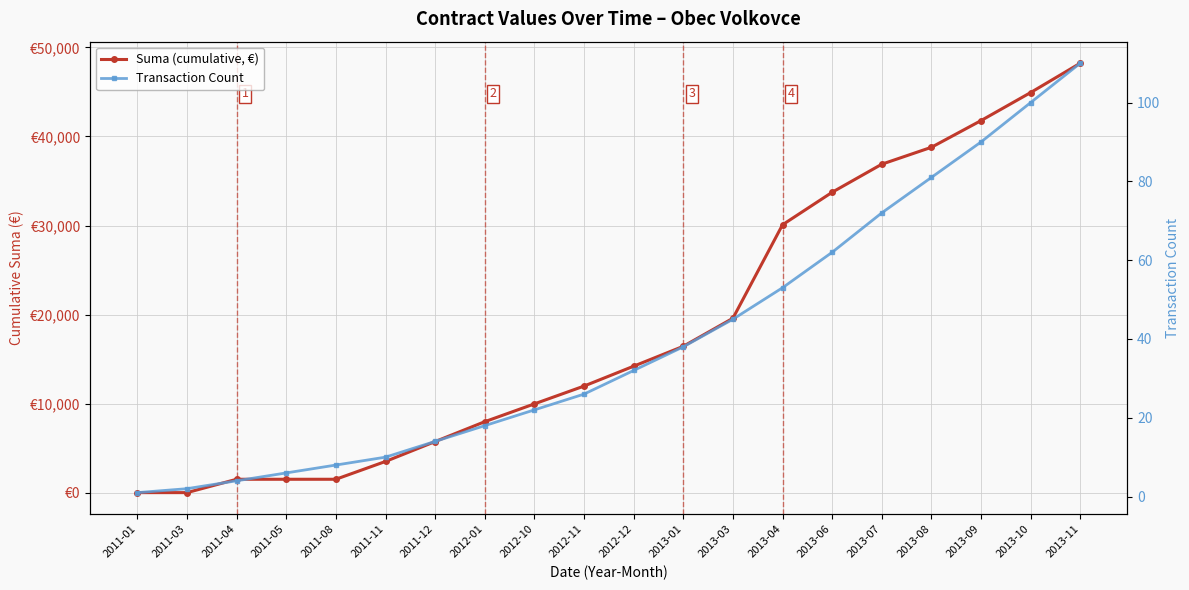

Where does the Suma (cumulative, €) series first go above 14199?

2012-12